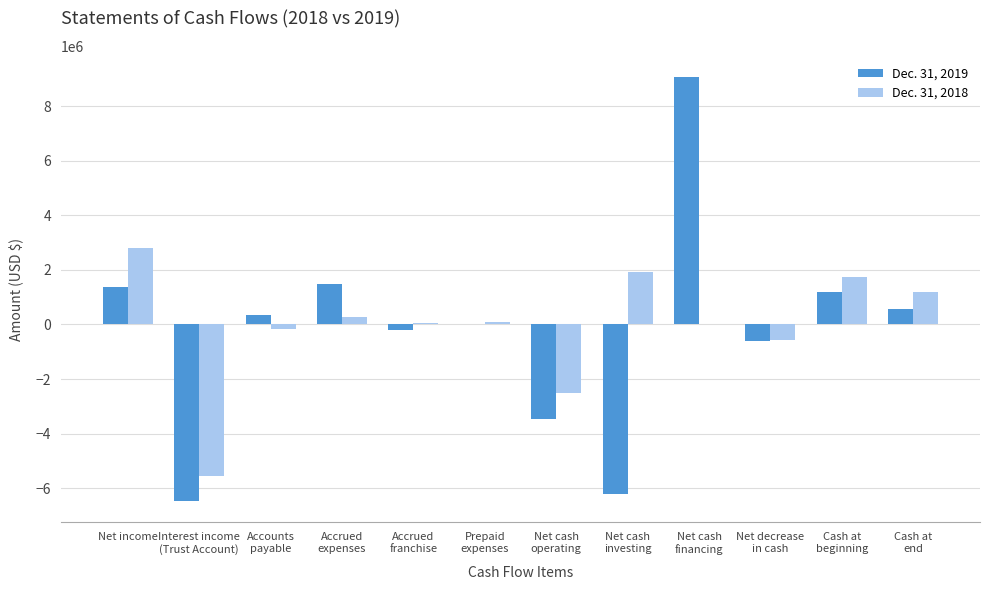

What is the sum of all Dec. 31, 2019 values?

-2926000